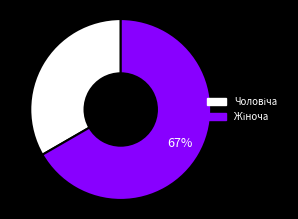

To the nearest percent, what is the average slice percentage?

50%